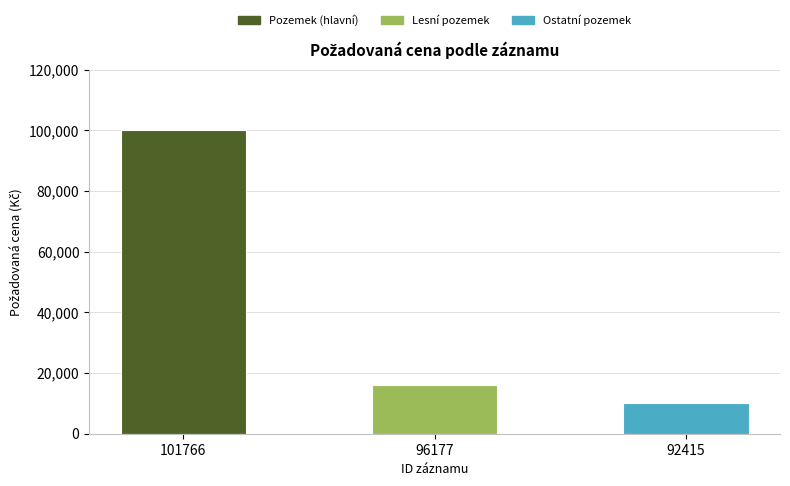

What is the change in value from 101766 to 96177?

-84100